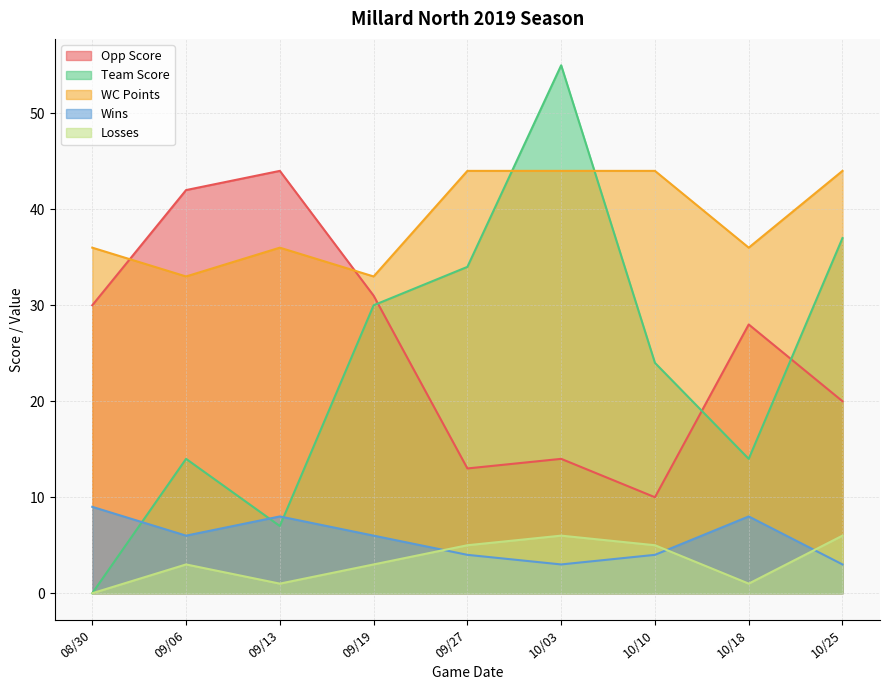

At which category is the sum across all series the highest?

10/03